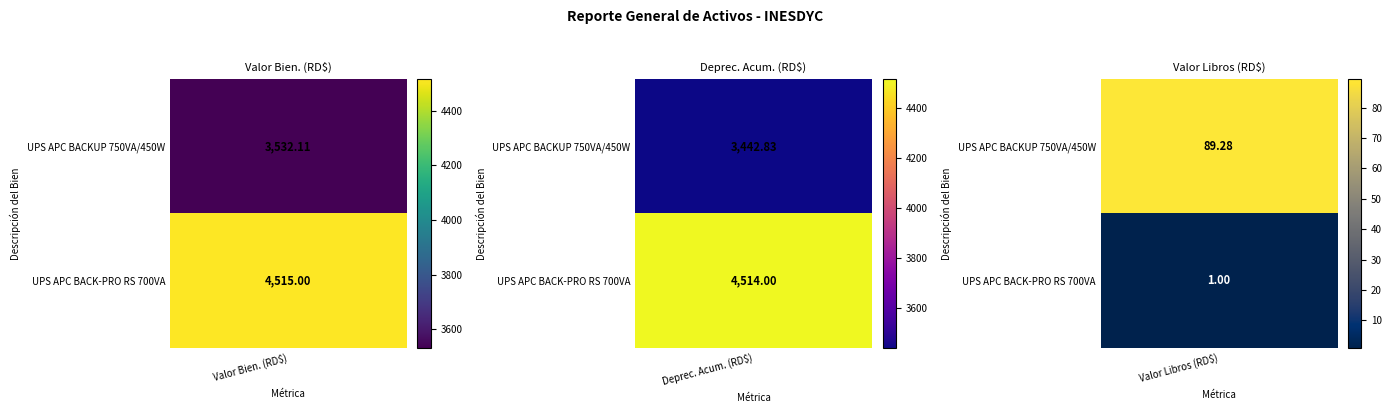

Which series has the widest spread of values?

UPS APC BACK-PRO RS 700VA (BE750G)